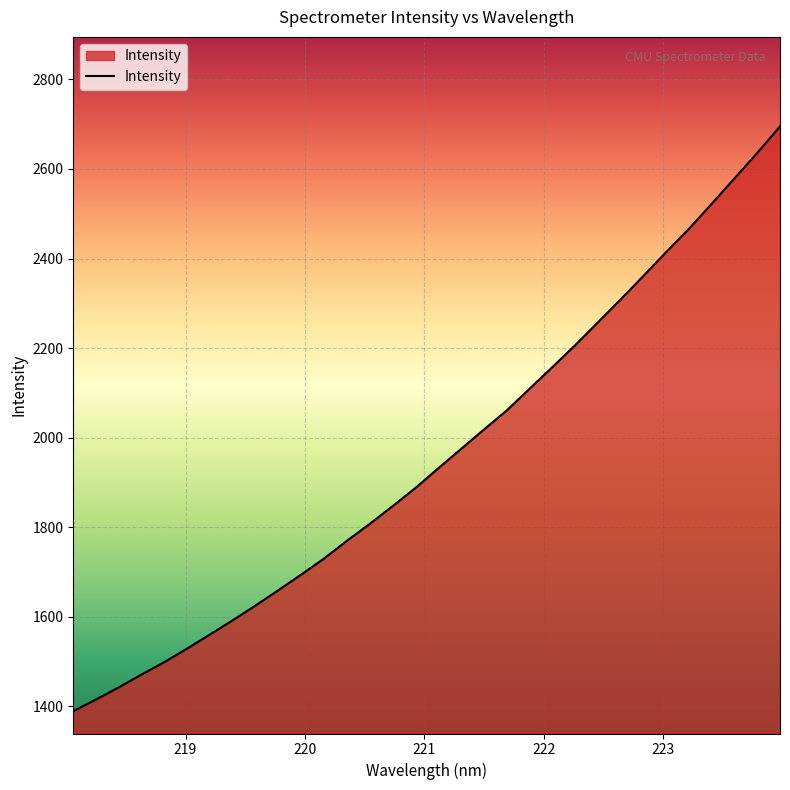

Reading right to left, list all the values displayed in this chart.

2695.0	2635.7	2578.9	2522.3	2466.3	2414.5	2361.0	2308.7	2257.2	2206.1	2157.3	2109.0	2060.6	2018.0	1974.8	1931.7	1887.7	1847.1	1807.7	1769.9	1730.5	1694.6	1659.8	1625.5	1592.6	1560.8	1529.4	1499.0	1471.3	1442.5	1415.3	1389.3